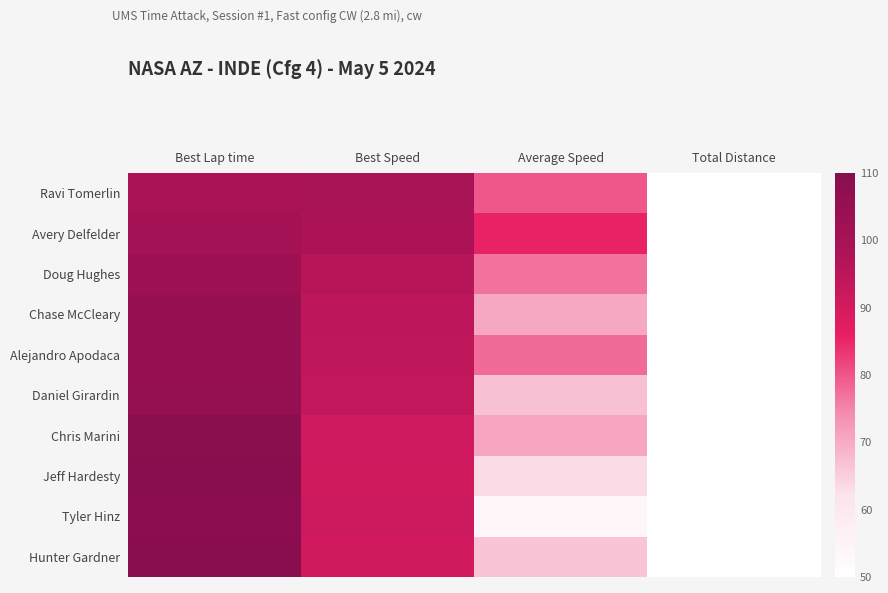

Which label corresponds to the largest value in the chart?

Best Lap time